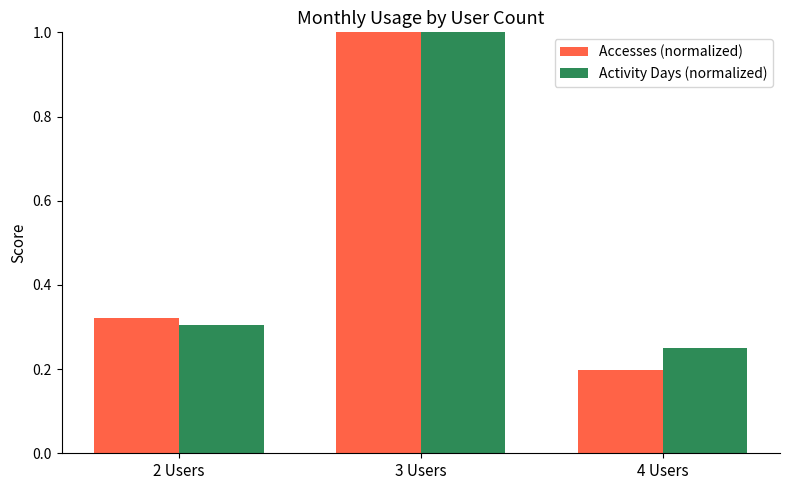

Which category has the highest value across all series?

3 Users